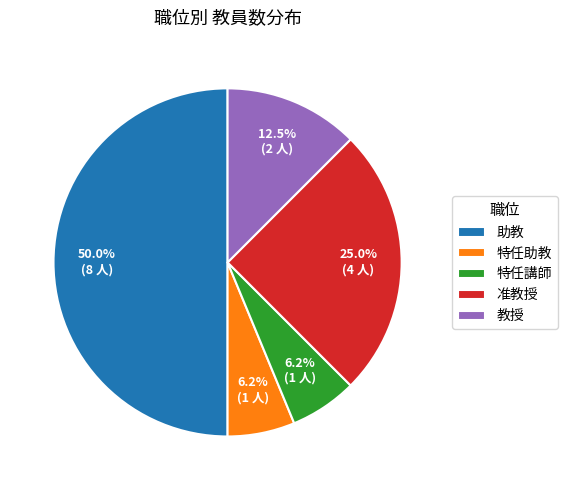

True or false: 准教授 accounts for 18% of the total.

False